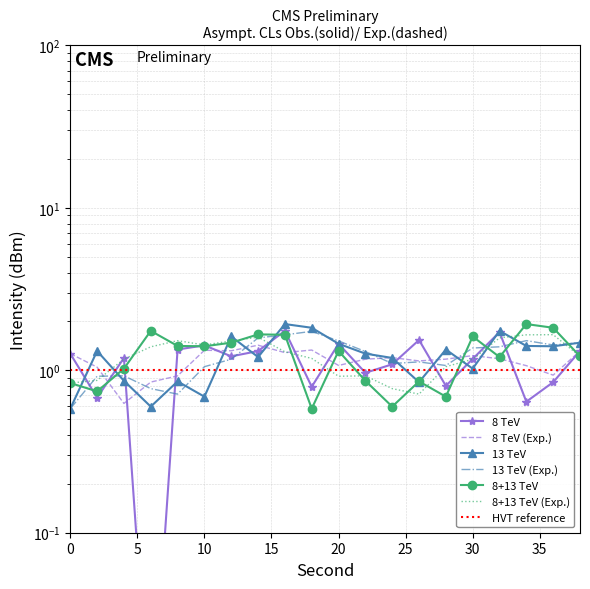

What is the minimum value for 13 TeV?

0.6